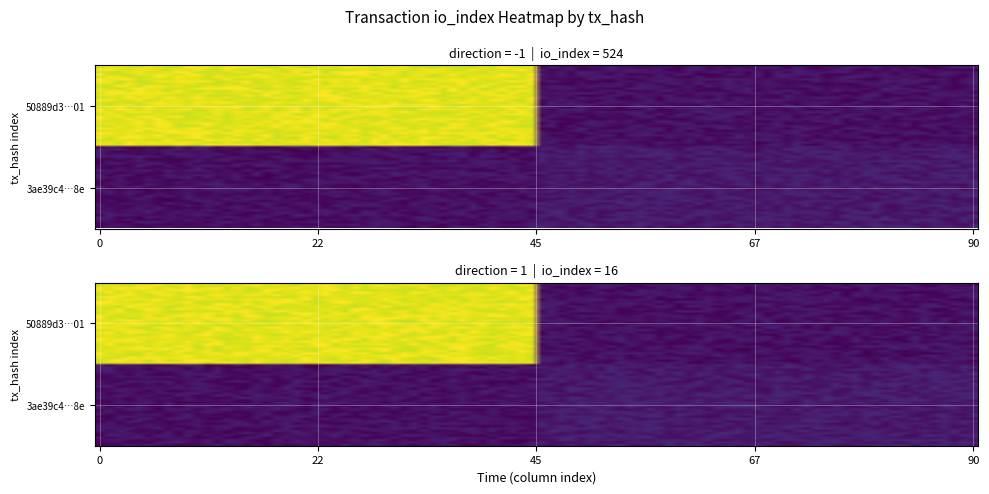

What is the difference between the maximum and minimum values in the 3ae39c4cbf0242fbbe774f202f162951480398e series?

15